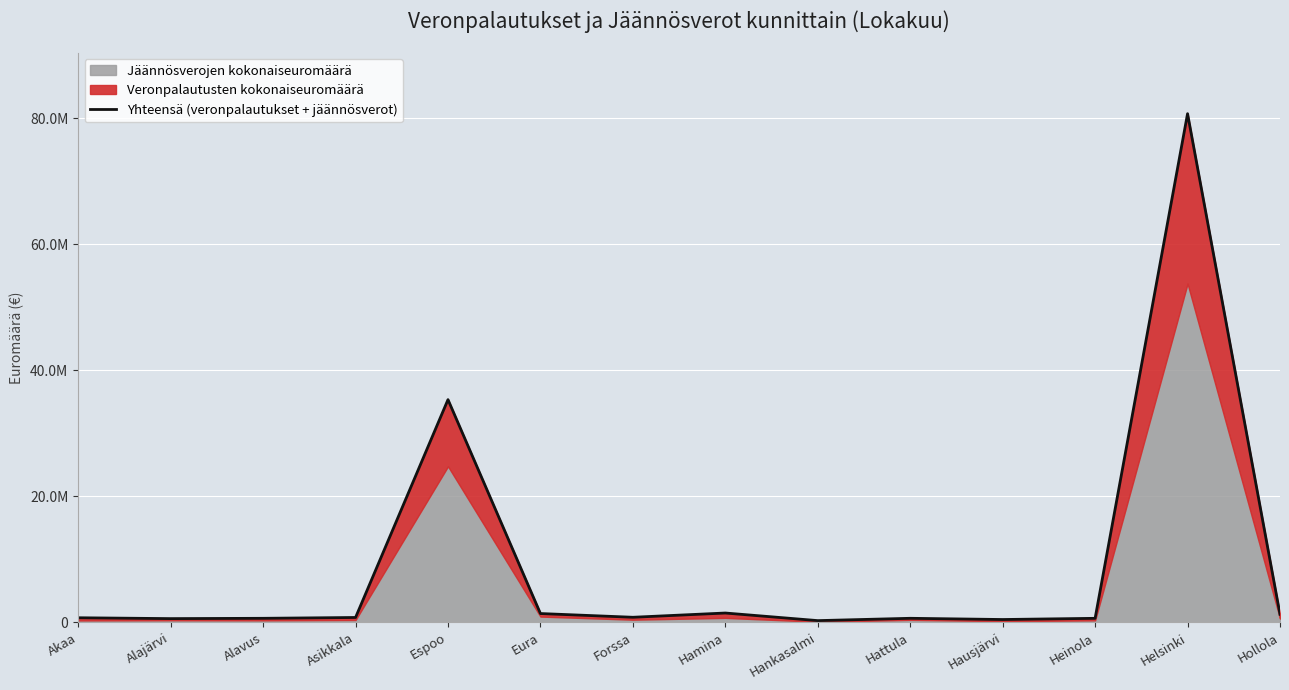

What is the approximate value at Helsinki?

80729313.6